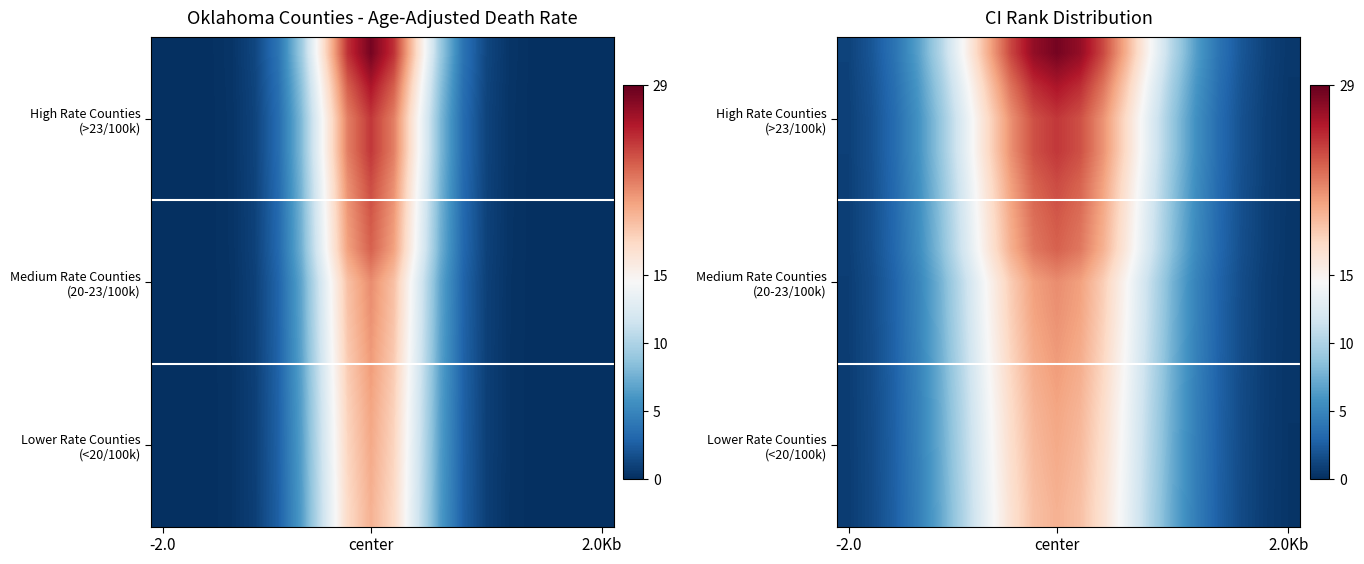

At how many categories does at least one series exceed 24?

5